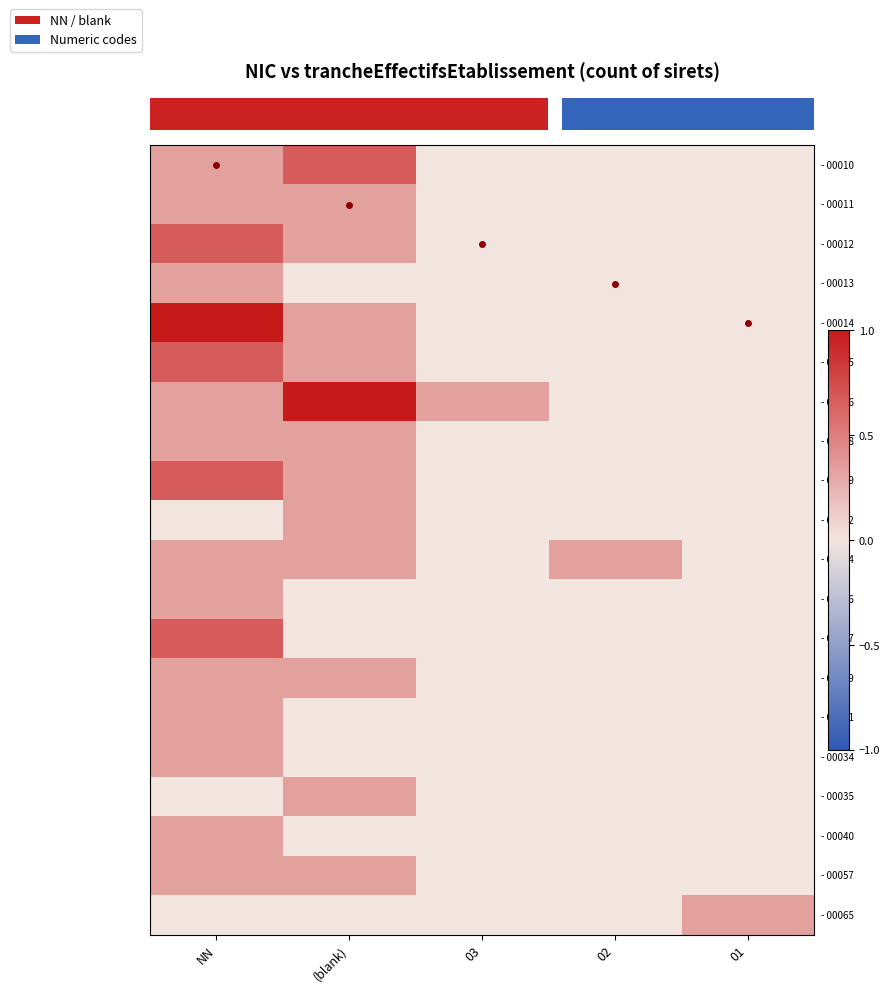

What is the total value across all series at 02?

0.3